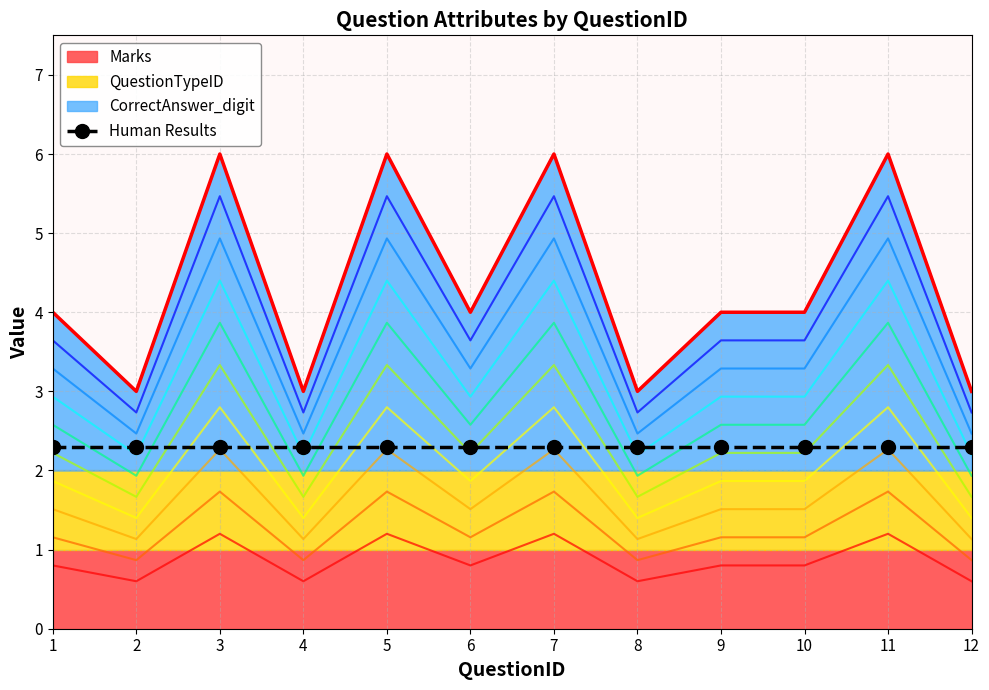

What is the value of the Marks point at the 1st from the left?

1